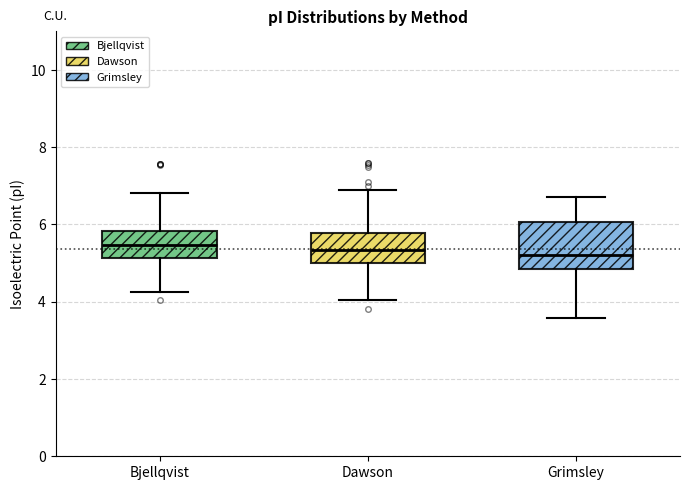

Which box is the tallest, from its lower edge to its upper edge?

Grimsley